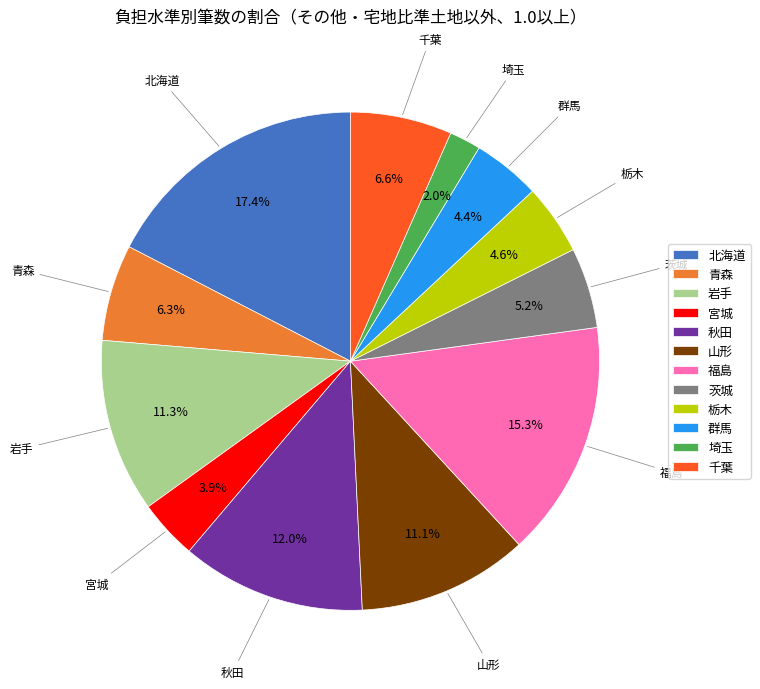

Which has a higher value, 秋田 or 埼玉?

秋田